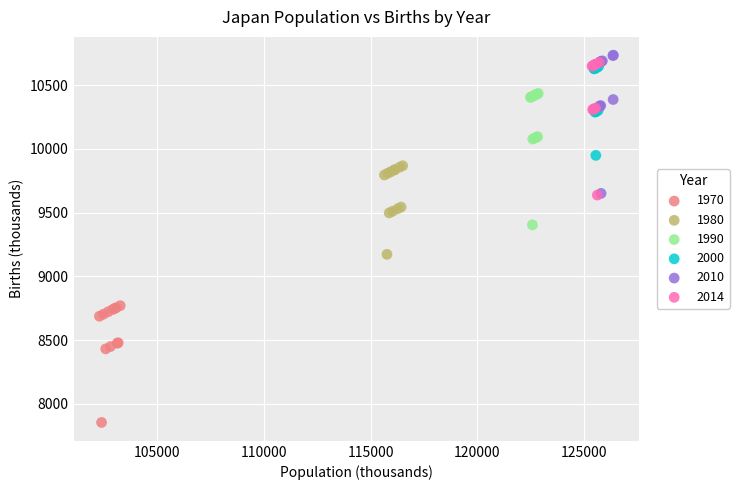

Which series contains the lowest Y value?

1970